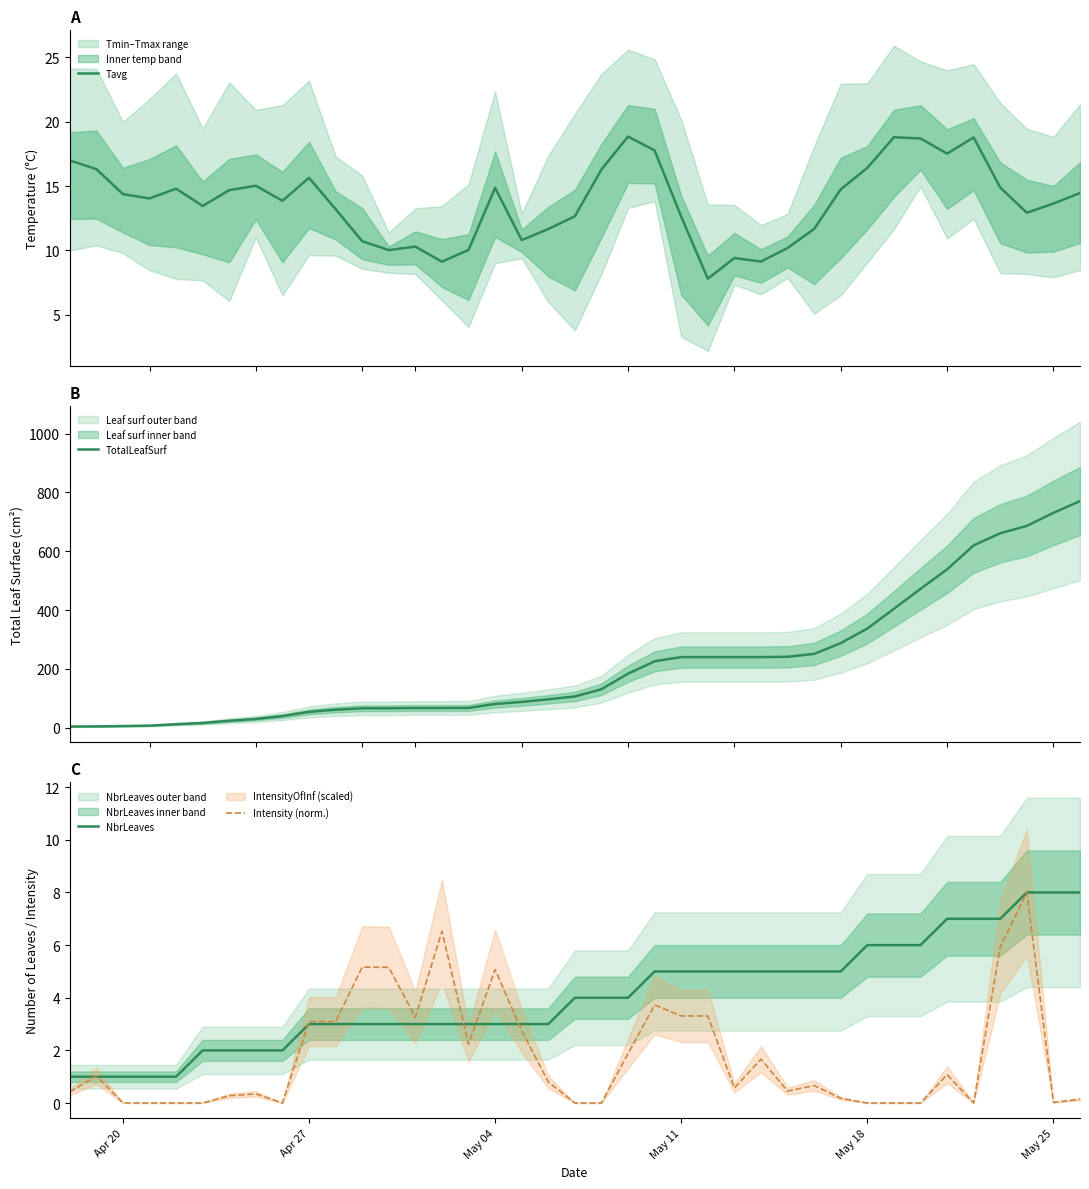

What is the value of the TotalLeafSurf point at the 31st from the left?

337.1